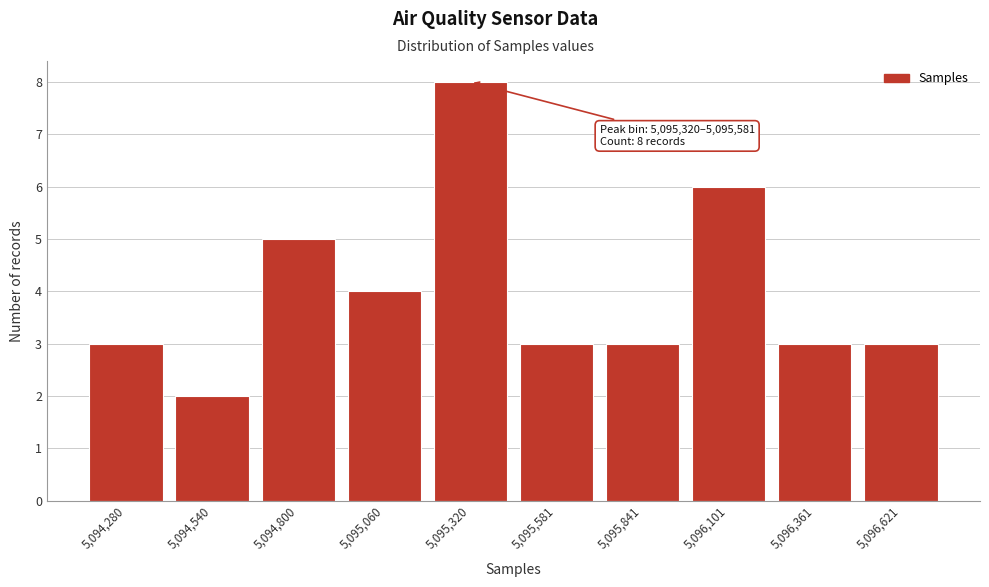

Reading left to right, extract all data points from this chart.

3	2	5	4	8	3	3	6	3	3